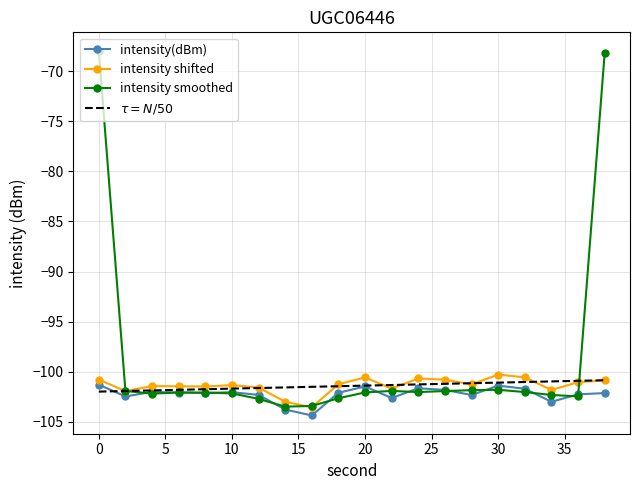

Which series has the widest spread of values?

intensity smoothed